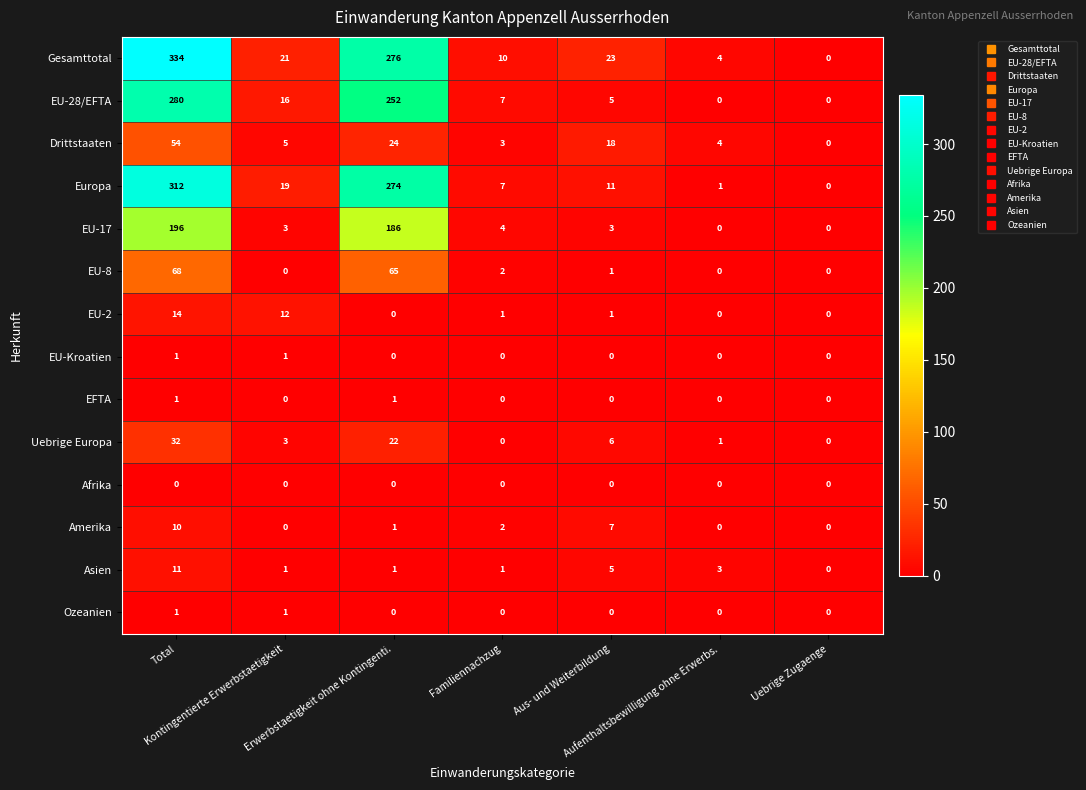

Which series has the largest range (max minus min)?

Gesamttotal